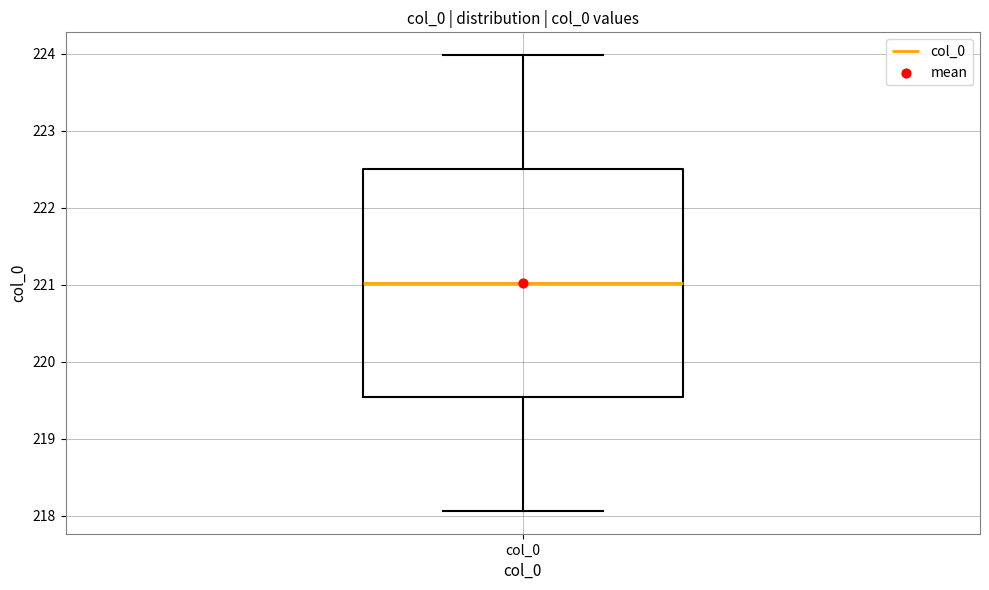

Read this box plot against the y-axis: the position of the median line, the range covered by the box, and the ends of both whiskers. The values are not printed on the chart, so give them approximately, as read against the axis.

median 221.0, box 219.5 to 222.5, whiskers 218.1 to 224.0